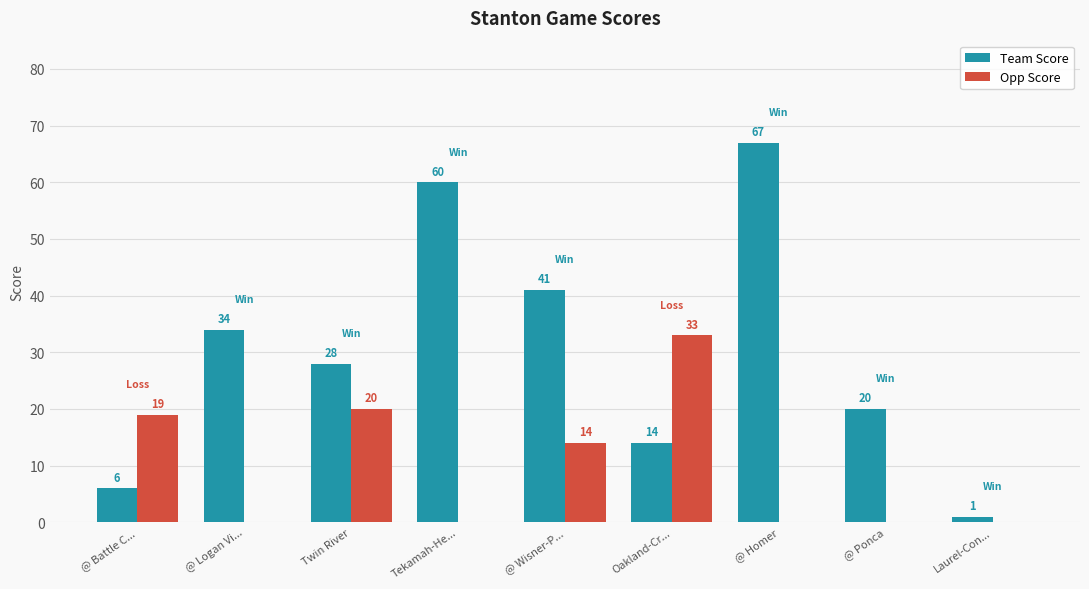

At which category is the sum across all series the highest?

@ Homer